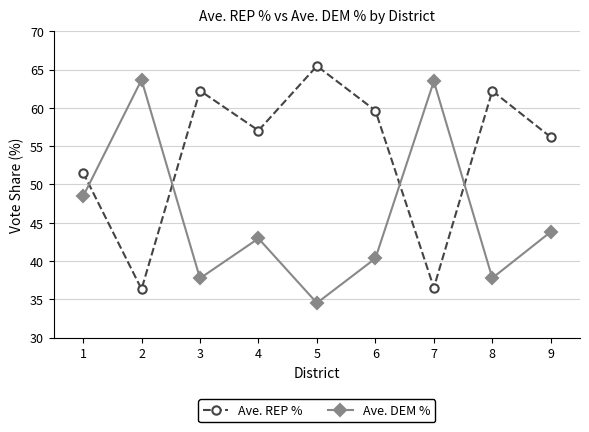

True or false: Ave. REP % has a value of 56.2 at 9.

True